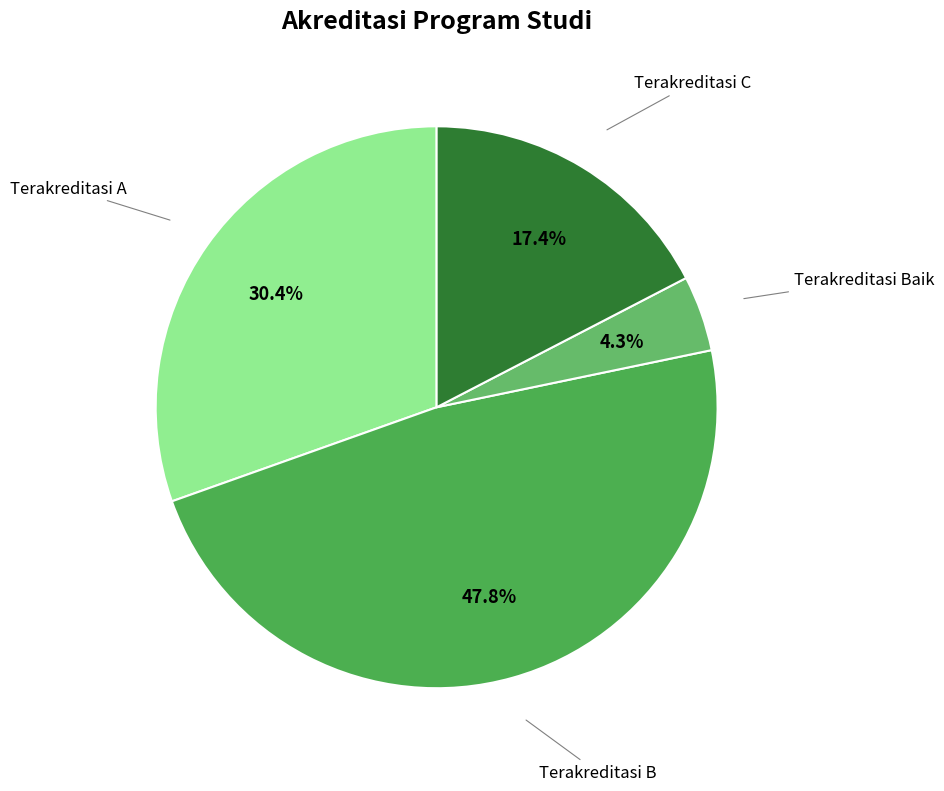

Is there a majority slice in this chart?

No